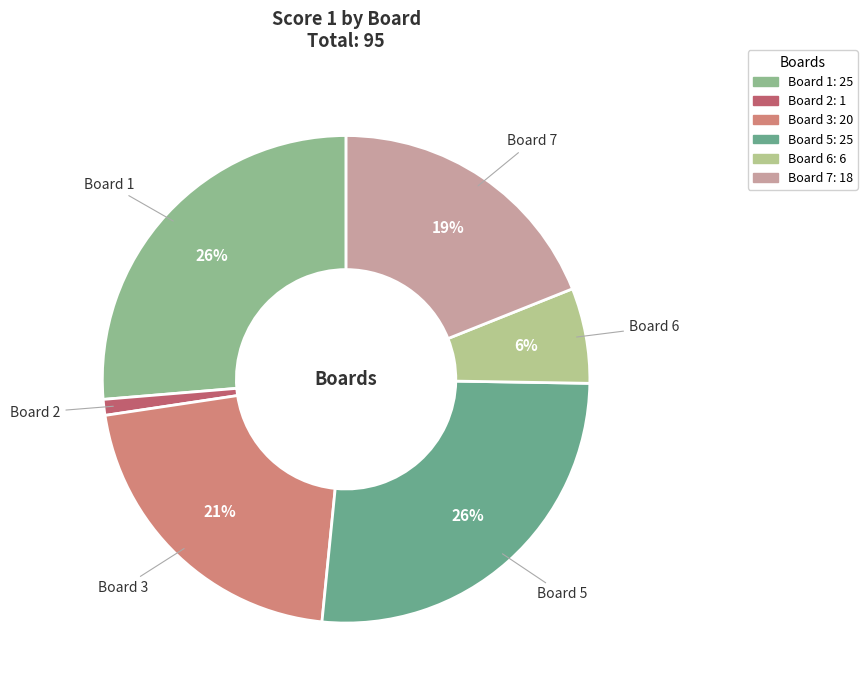

To the nearest percent, what is the average slice percentage?

17%